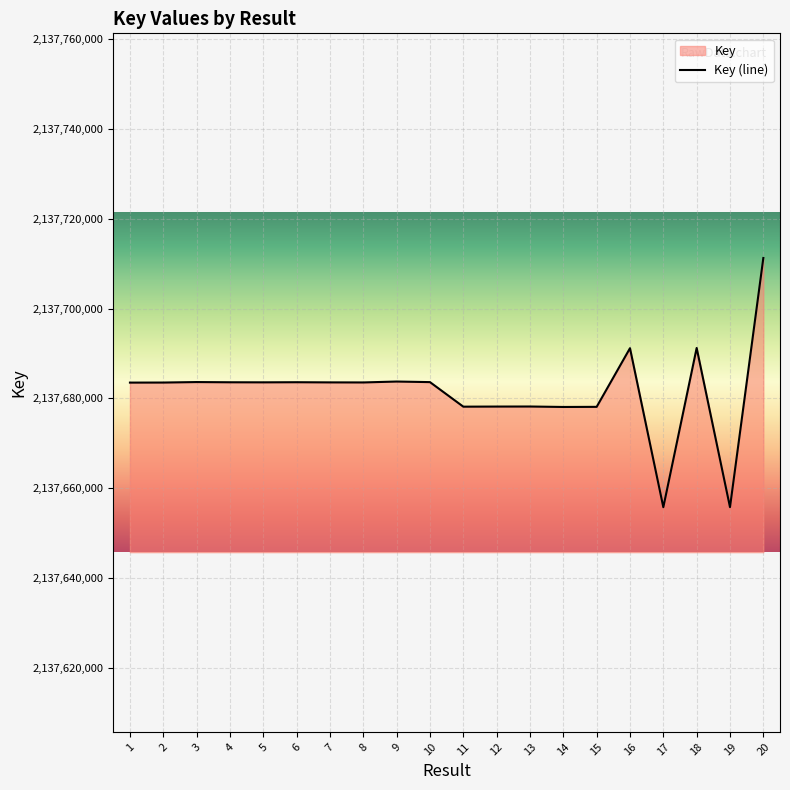

Between 18 and 17, which is larger?

18